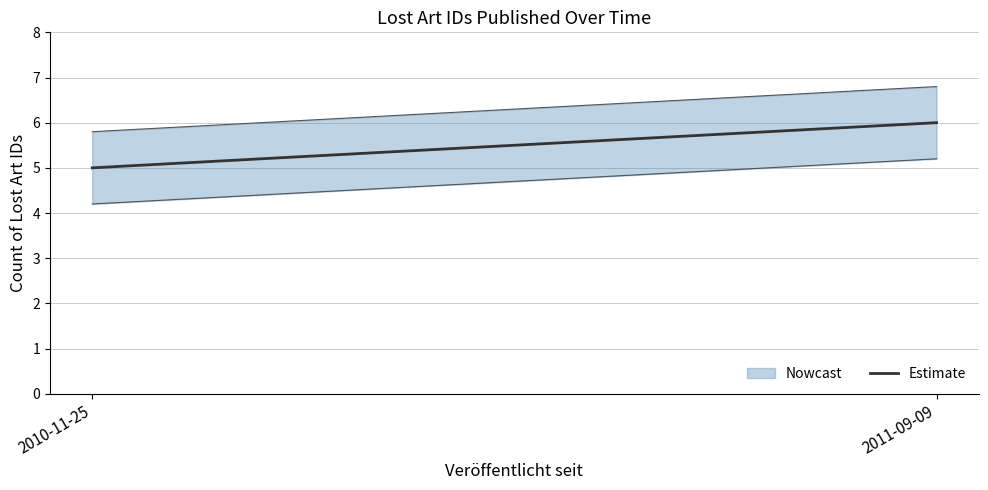

Reading left to right, what are all the values shown in this chart?

5	6